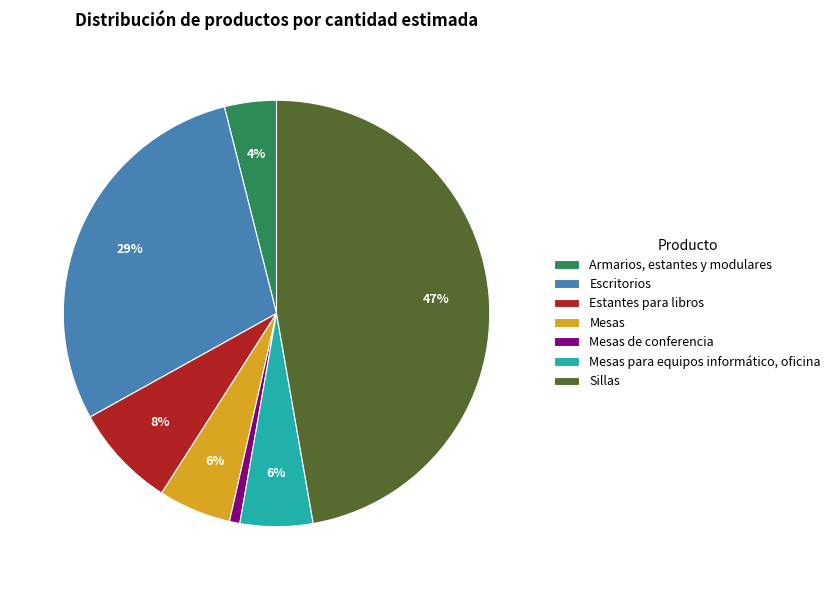

Does any single category account for the majority?

No